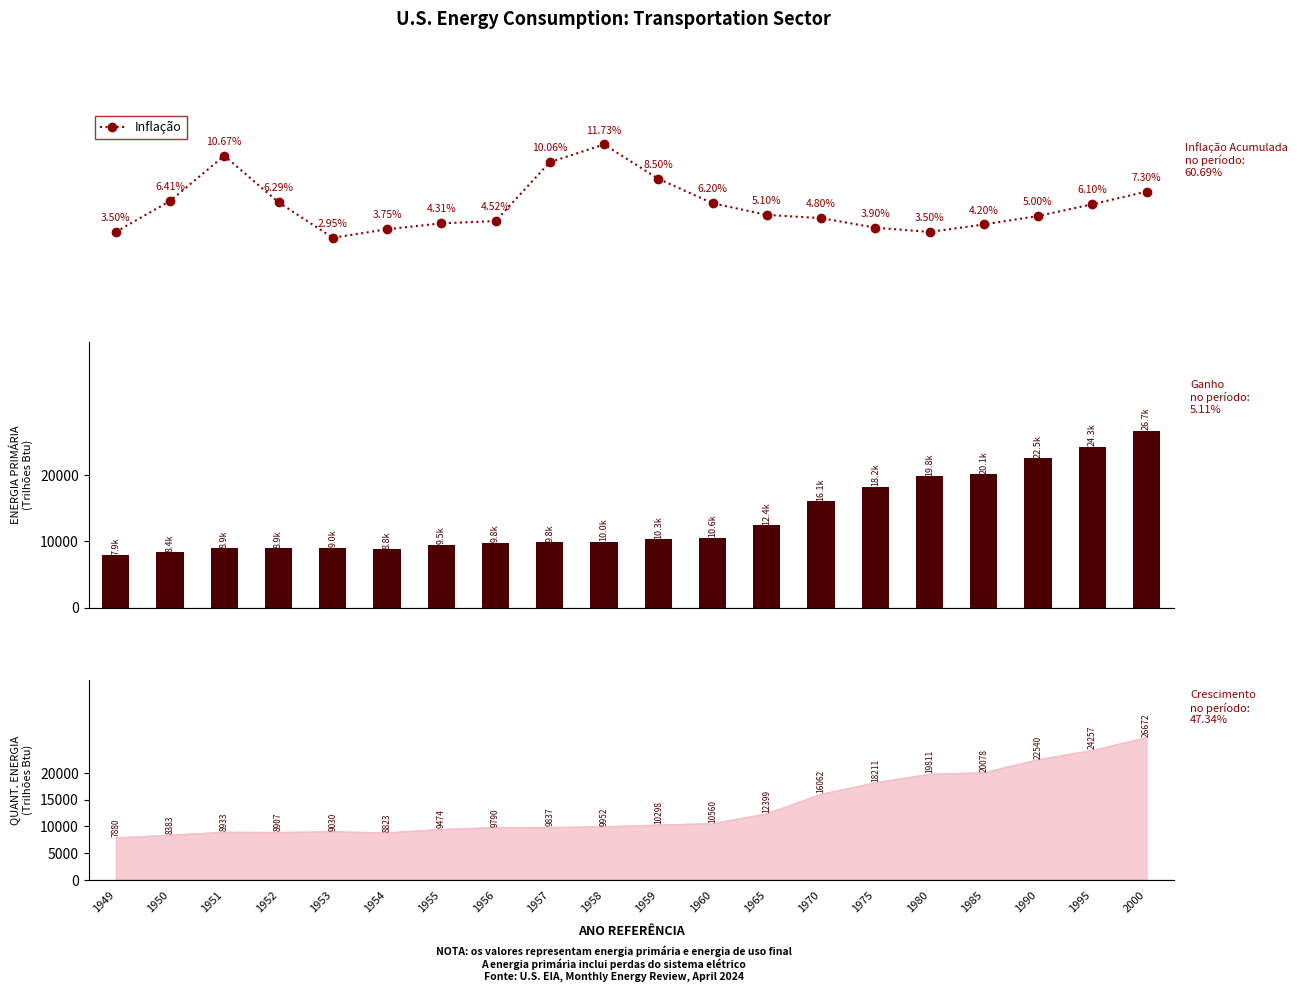

Which category has the lowest value across all series?

1953